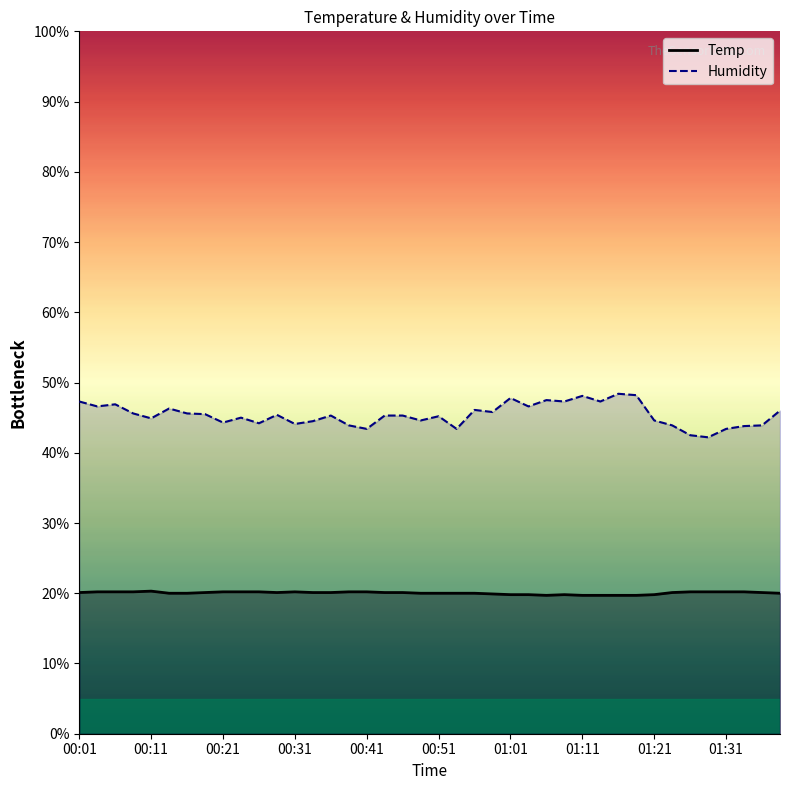

Where does the Humidity series first go above 45?

00:01